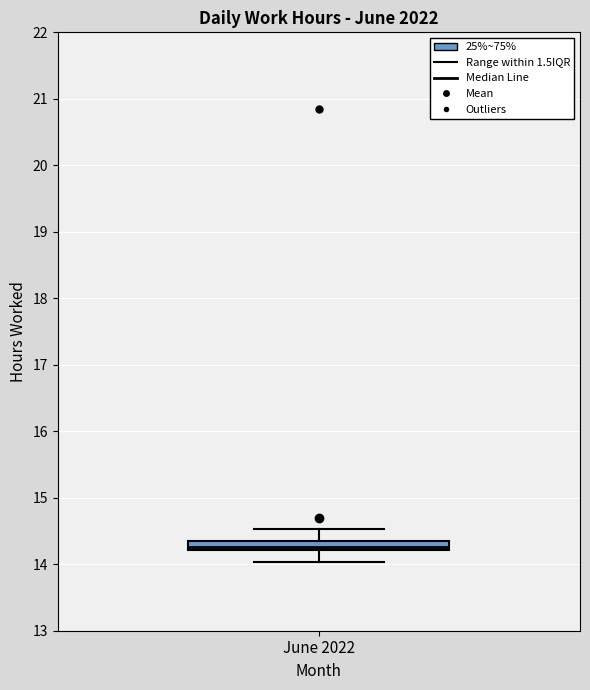

Where is the lower edge of the box for June 2022 on the y-axis? The values are not printed on the chart, so give them approximately, as read against the axis.

14.2